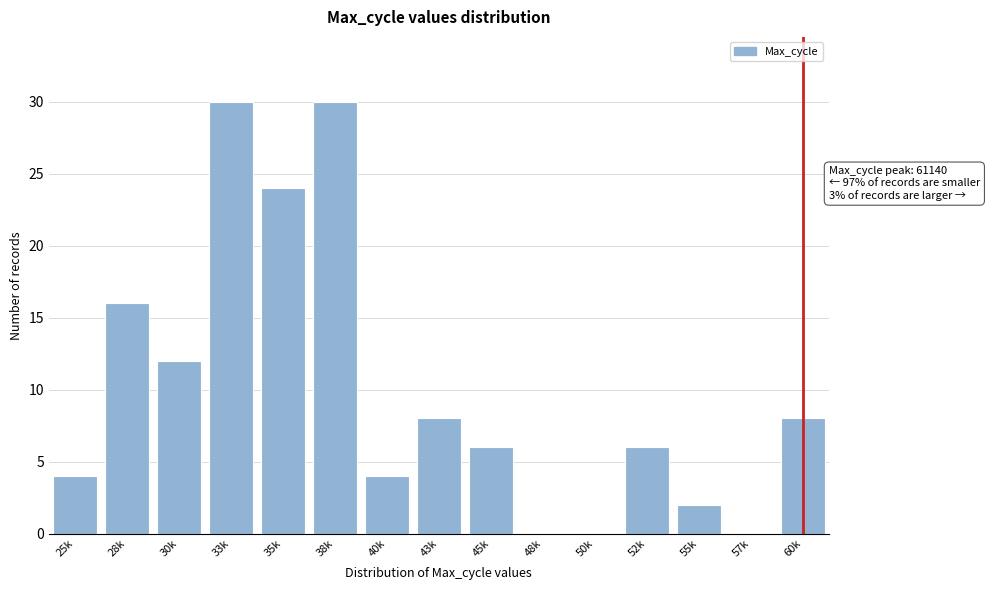

Reading right to left, transcribe all the data shown in this chart.

60k=8	57k=0	55k=2	52k=6	50k=0	48k=0	45k=6	43k=8	40k=4	38k=30	35k=24	33k=30	30k=12	28k=16	25k=4